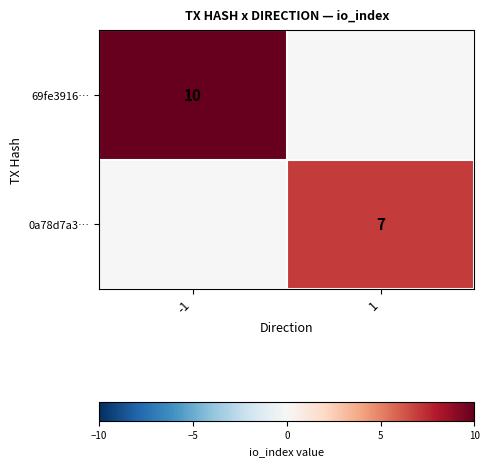

Which label corresponds to the largest value in the chart?

-1